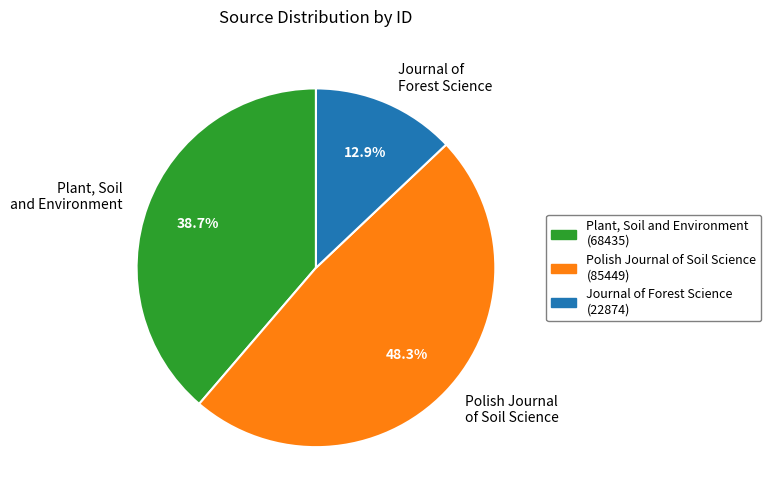

Count the number of slices in the pie.

3